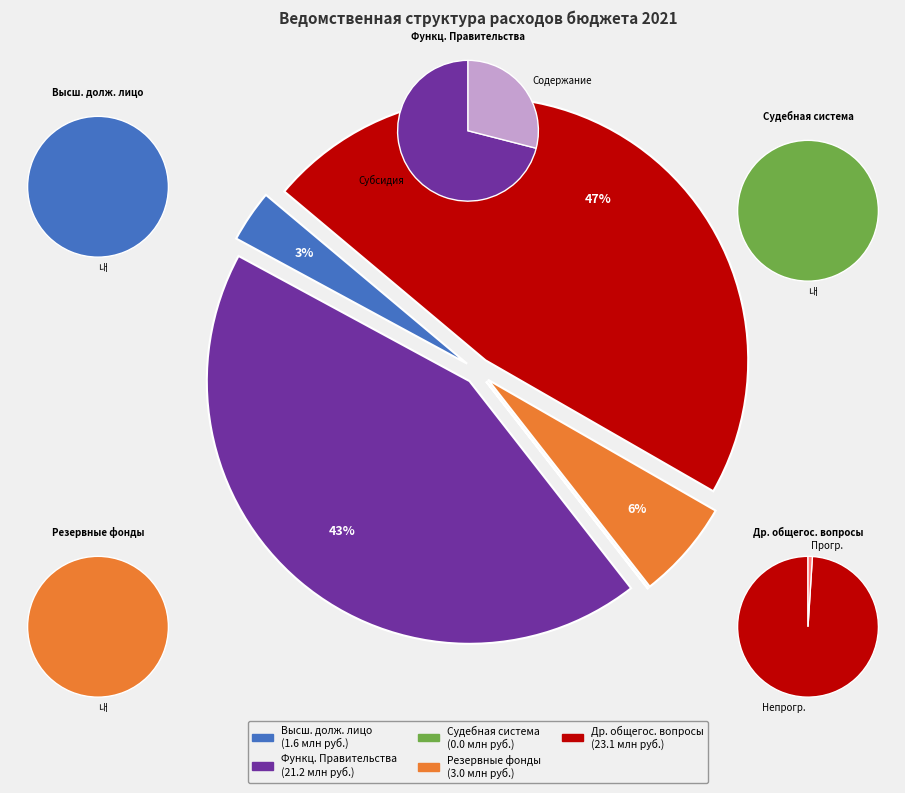

Is it true that Резервные фонды is 6% of the pie?

True